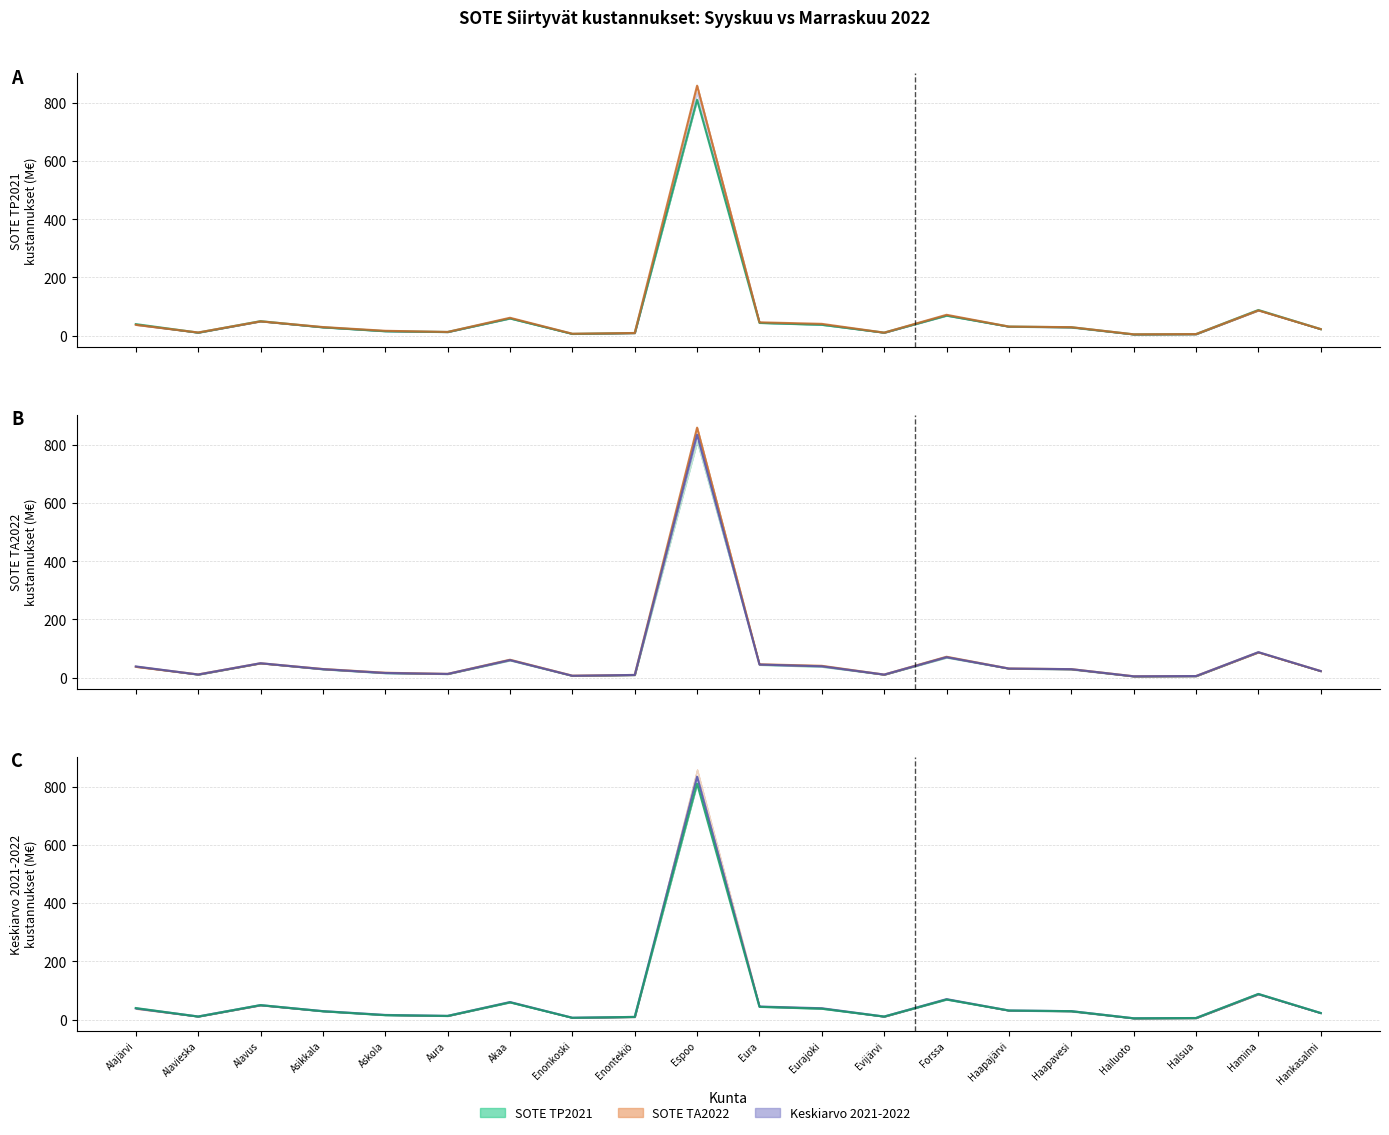

At which category is the sum across all series the highest?

Espoo